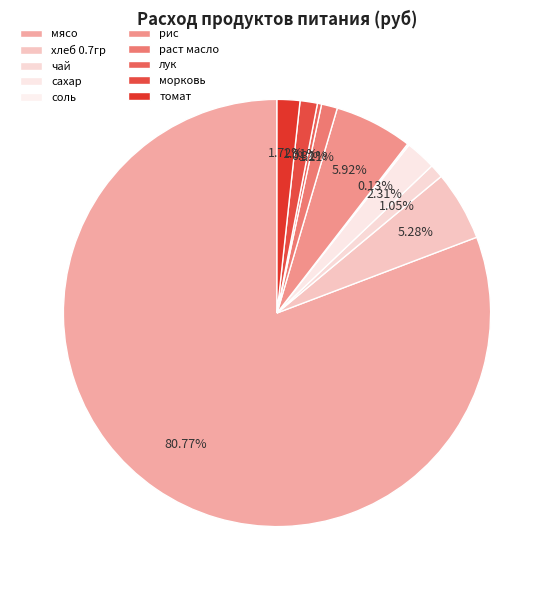

To the nearest percent, what is the combined percentage of сахар and морковь?

4%